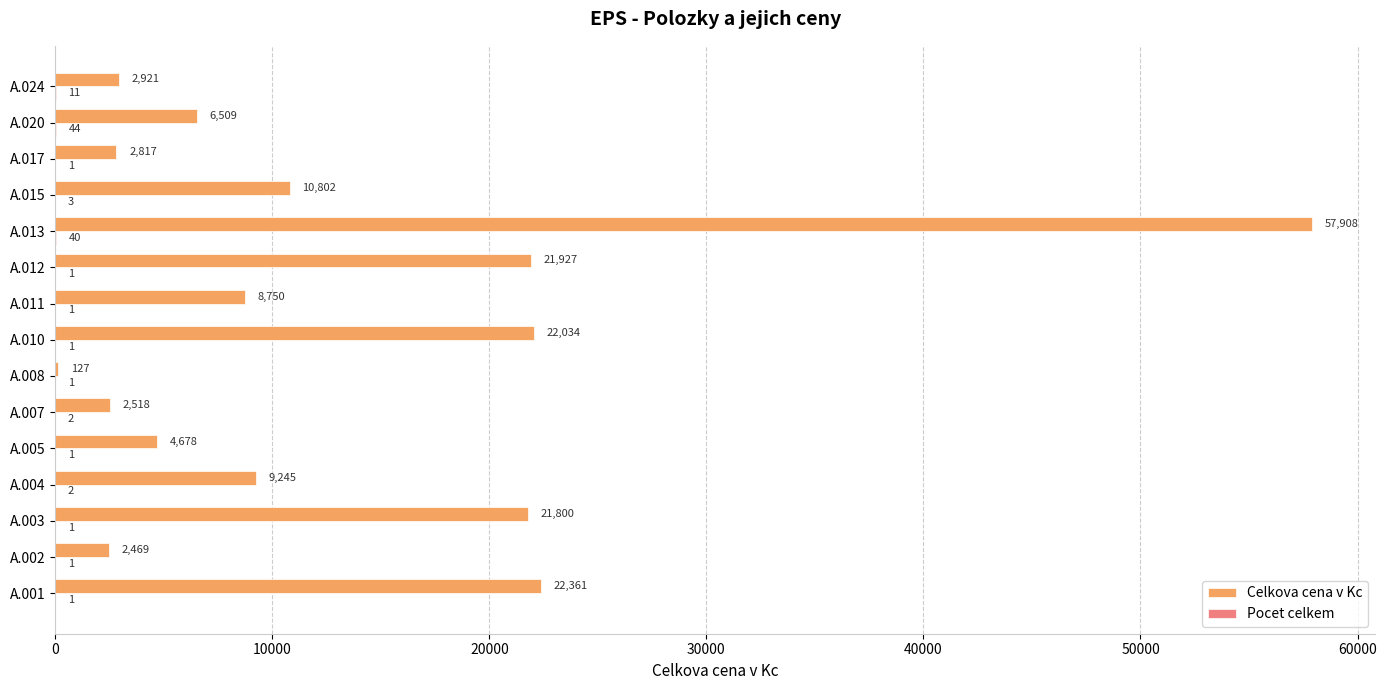

At which category is the sum across all series the highest?

A.013